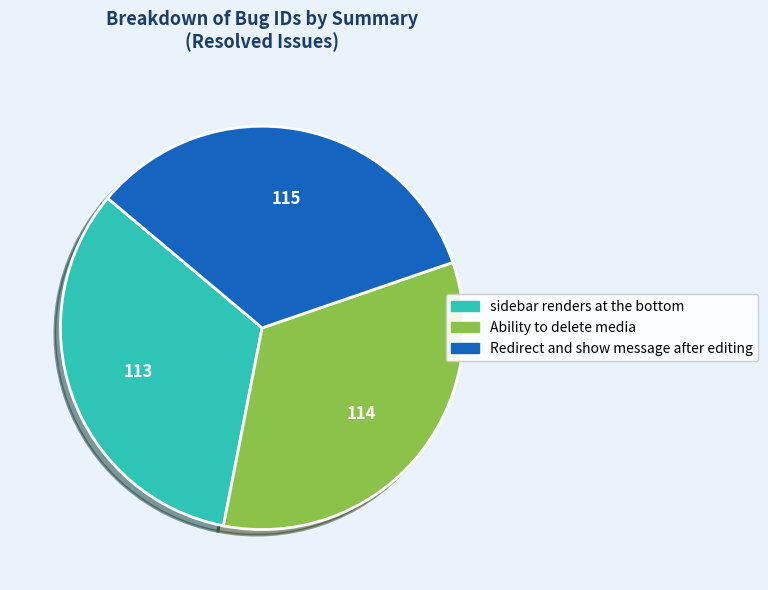

The Ability to delete media slice represents 19% of the pie. True or false?

False